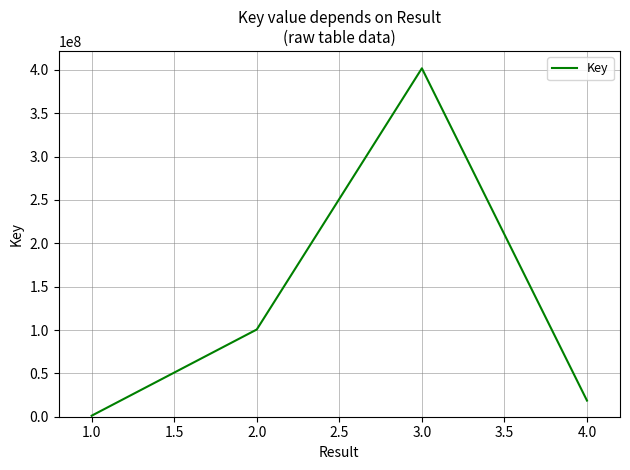

Where is the first local maximum?

3.0